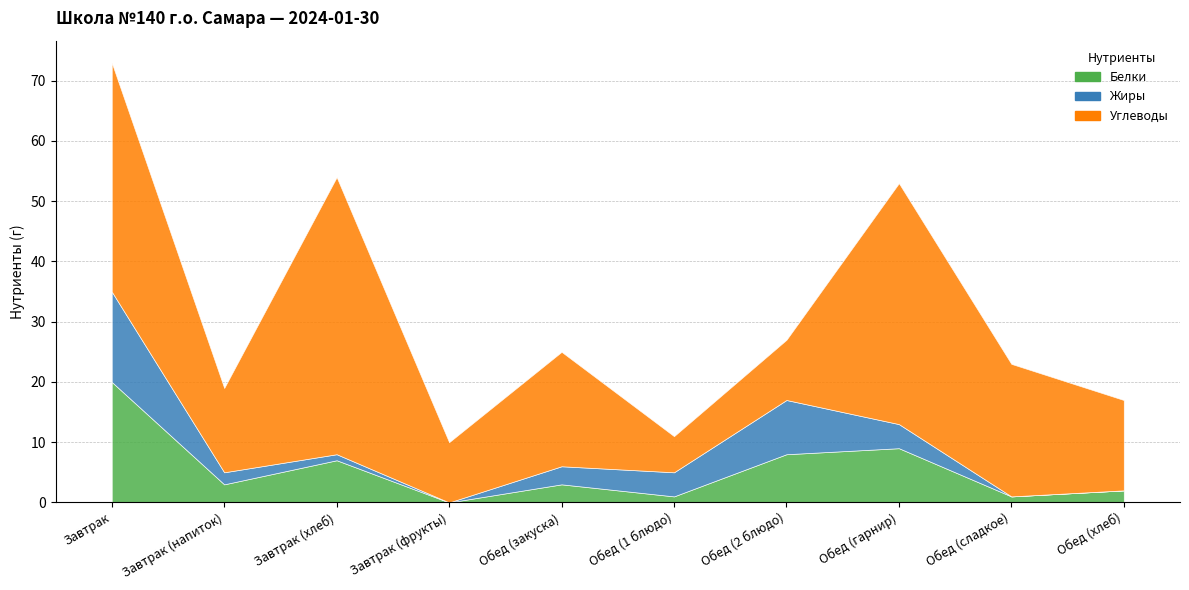

Is it true that Жиры equals 0 at Обед (сладкое)?

True